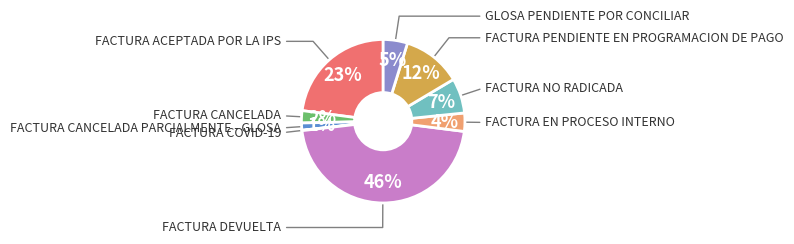

Is there any slice that represents more than half of the pie?

No